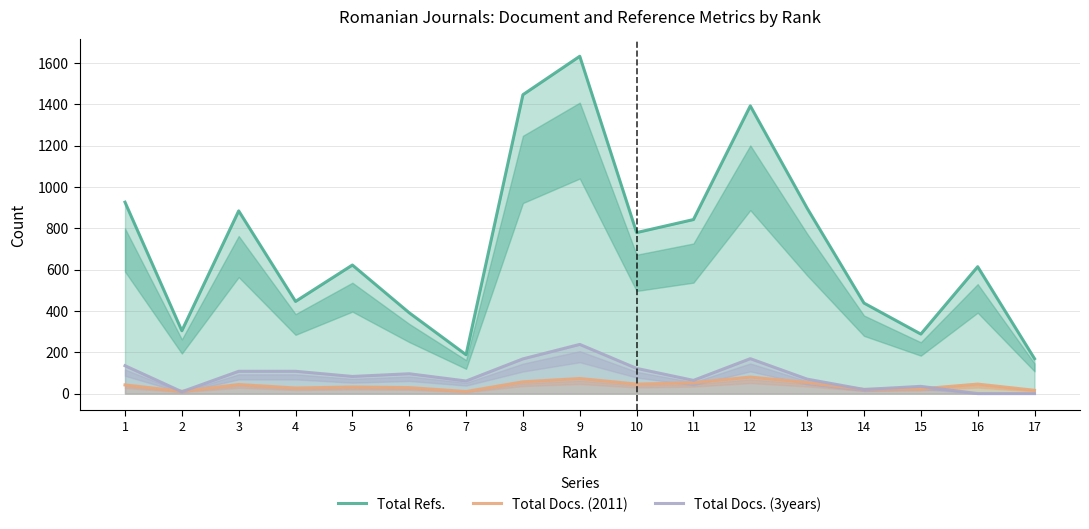

At which category is the sum across all series the highest?

9